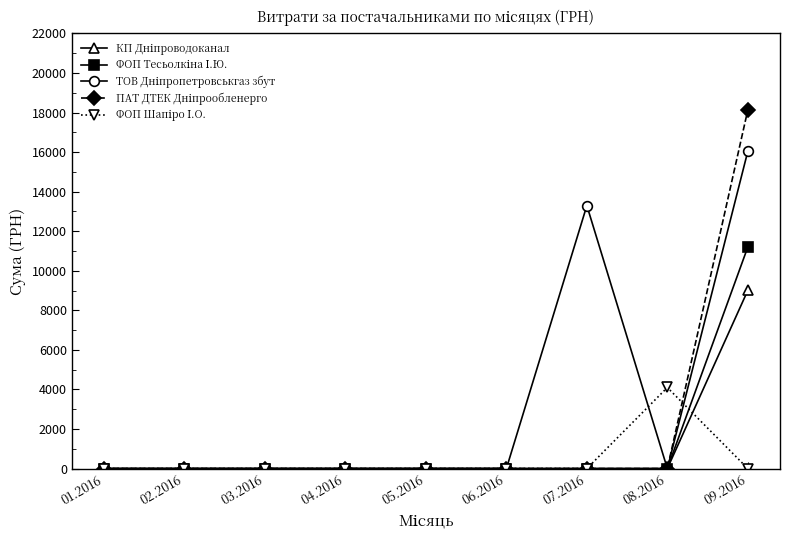

What is the total value across all series at 09.2016?

54379.3